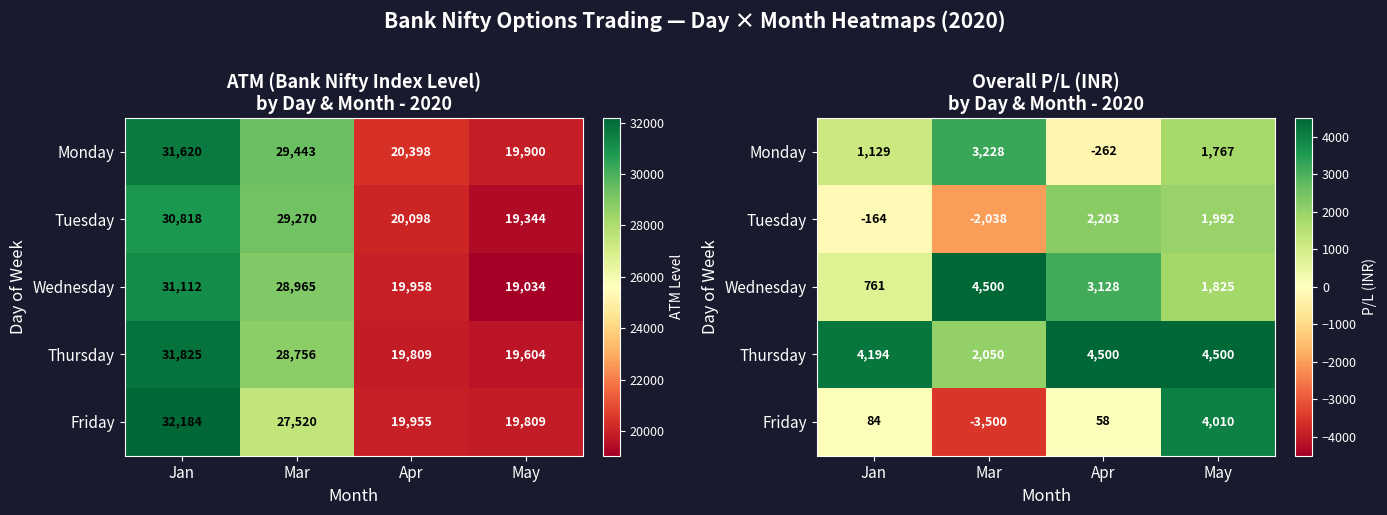

At which category is the sum across all series the highest?

May